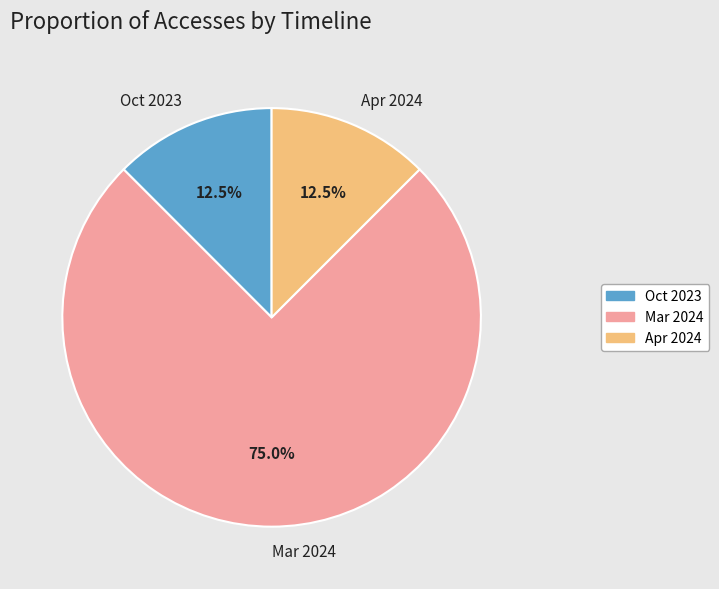

Is Mar 2024 the majority of the pie?

Yes